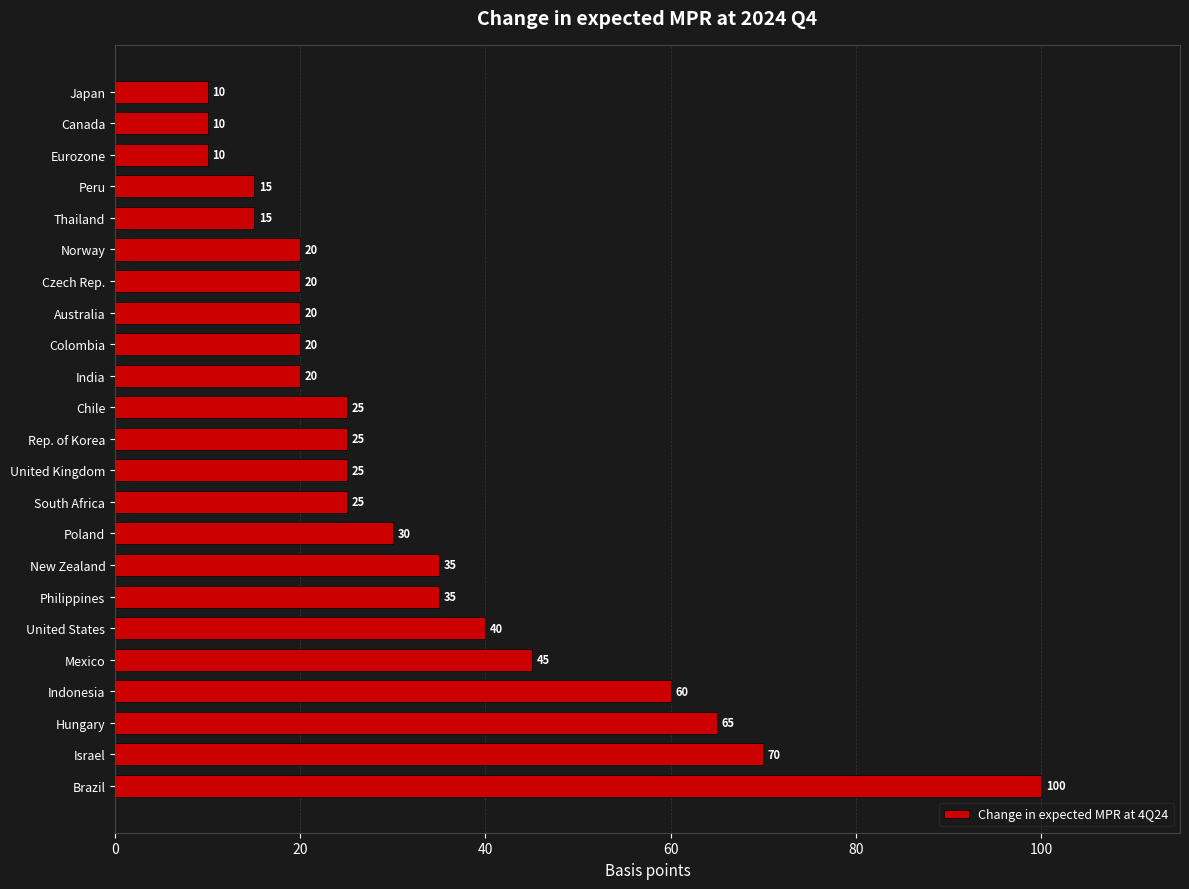

Where is the data nearest to the value 55?

Indonesia